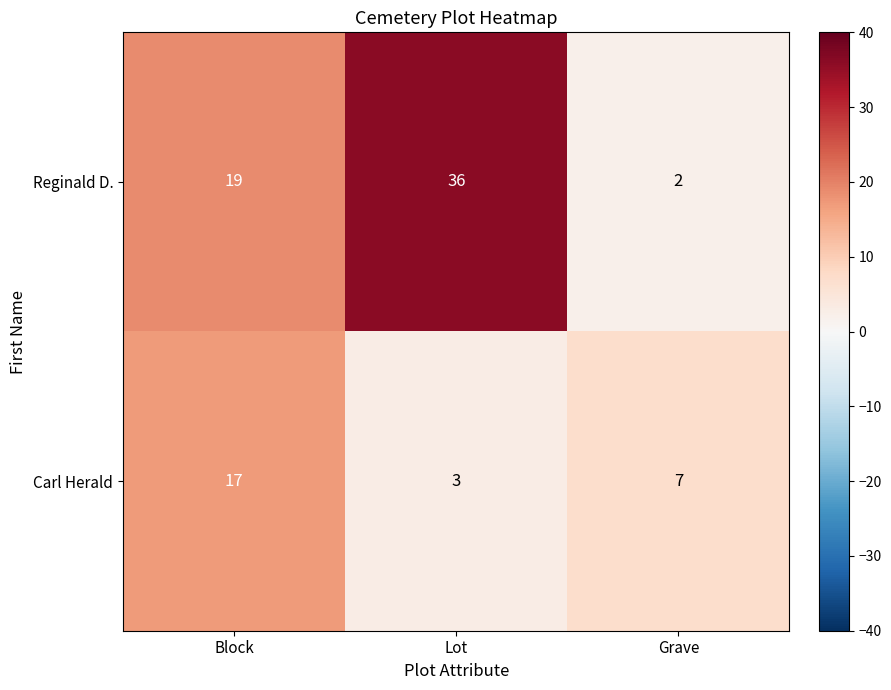

Which series changed the most between Block and Lot?

Reginald D.